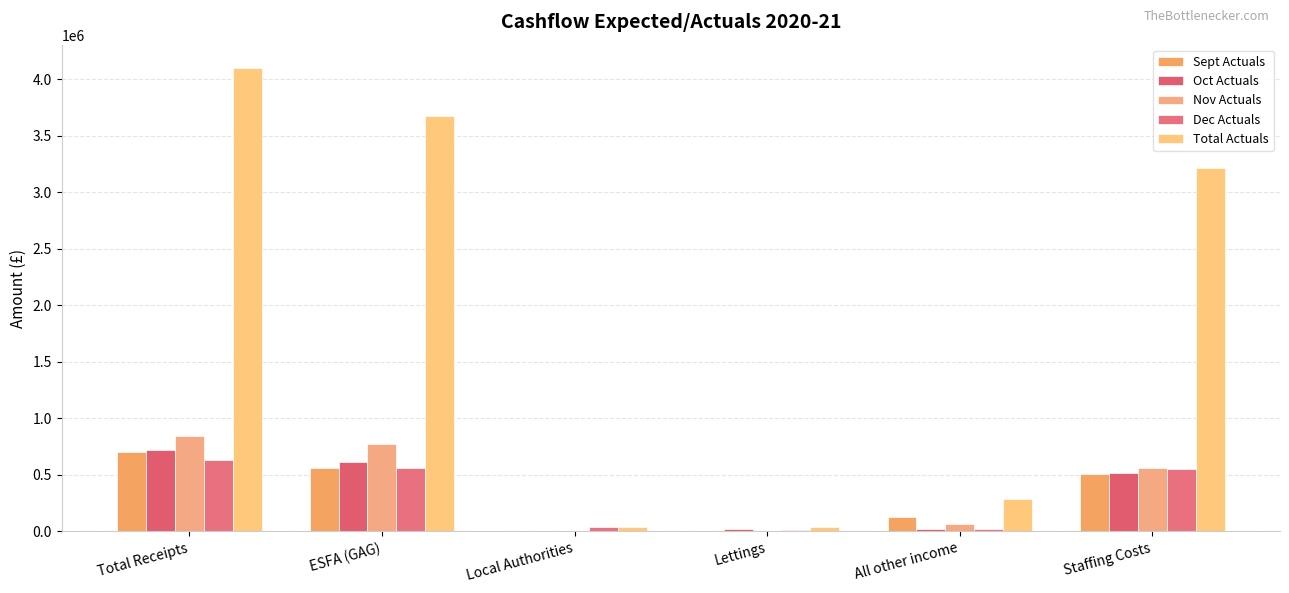

Reading left to right, what are all the values shown in this chart?

Sept Actuals: 704465	562619	0	5945	123897	511852
Oct Actuals: 716711	617524	0	24962	25396	519184
Nov Actuals: 844564	774684	0	772	65942	562991
Dec Actuals: 630036	560737	35275	8552	25472	551402
Total Actuals: 4102326	3674668	35275	40511	287873	3219018